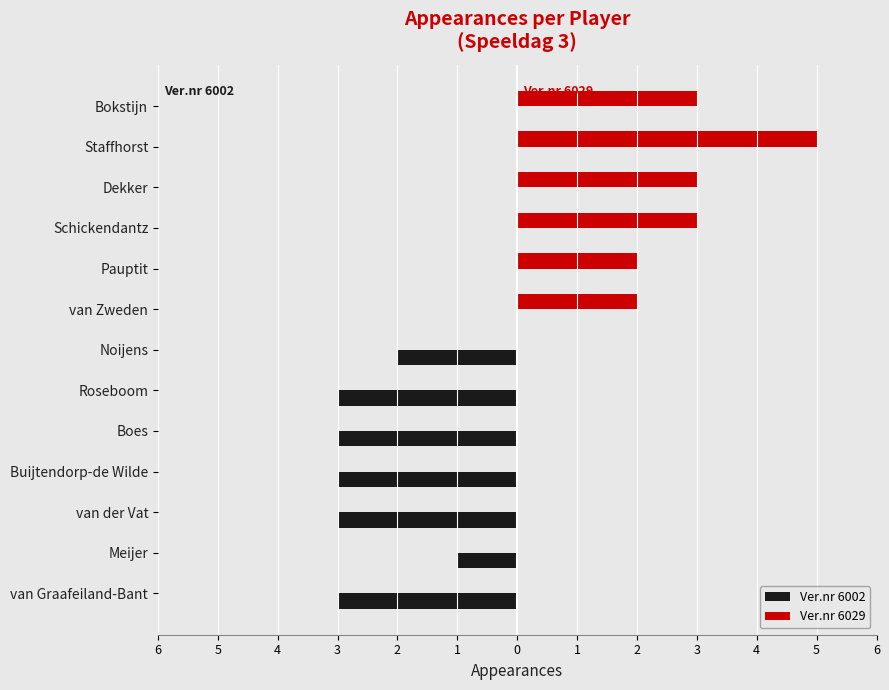

What is the minimum value shown in the chart?

-3